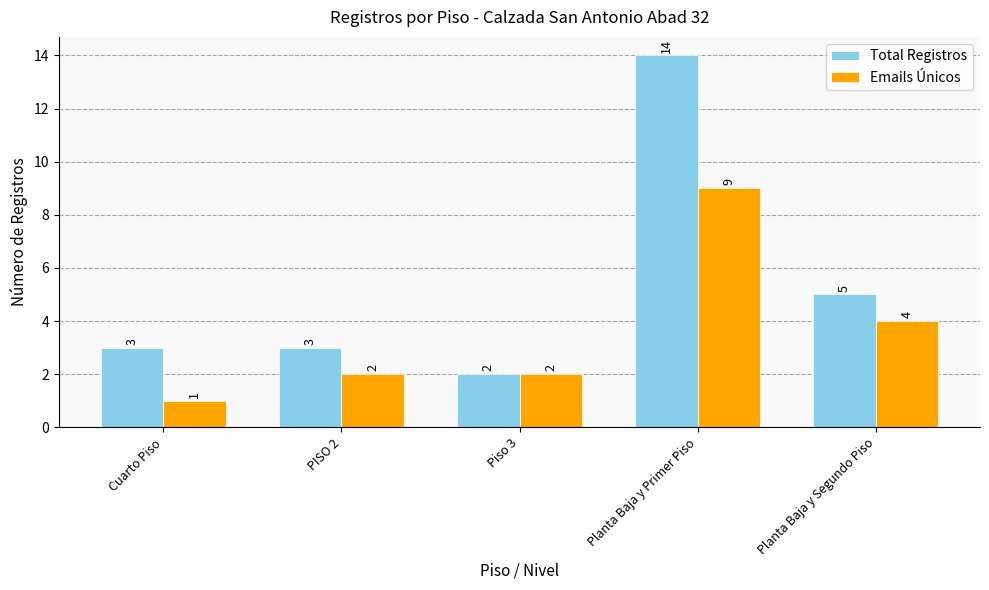

Which series has the largest range (max minus min)?

Total Registros